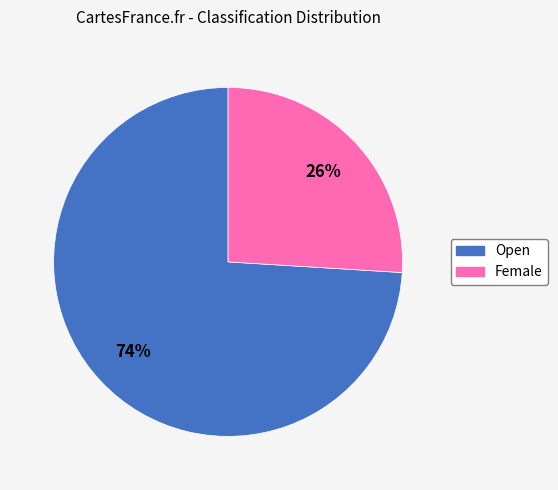

To the nearest percent, what percentage of the pie is Female?

26%